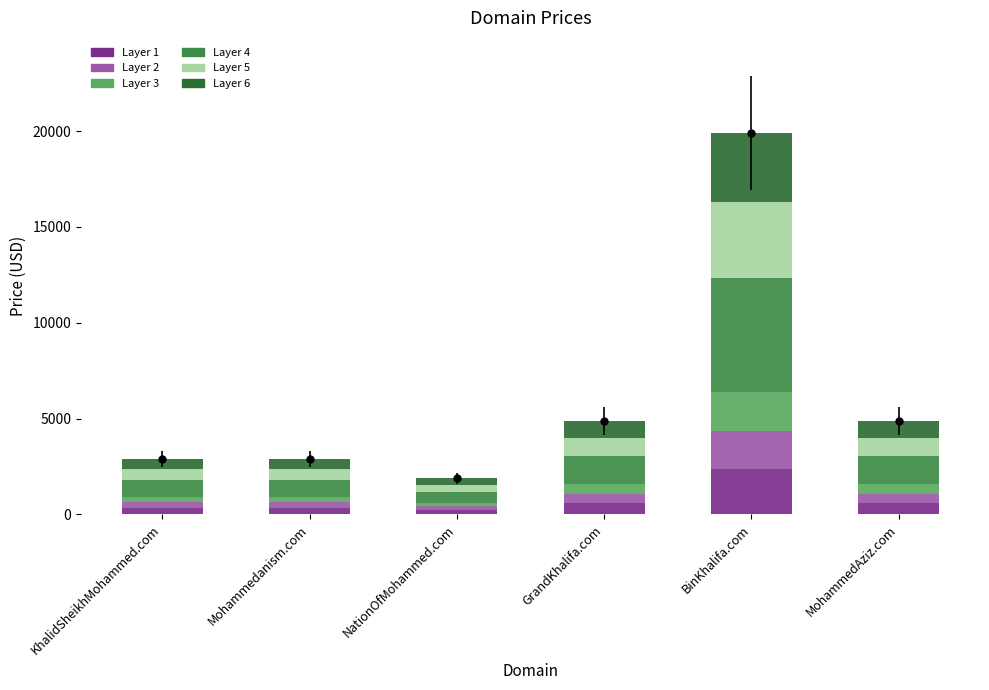

Is it true that Layer 3 equals 488.8 at GrandKhalifa.com?

True